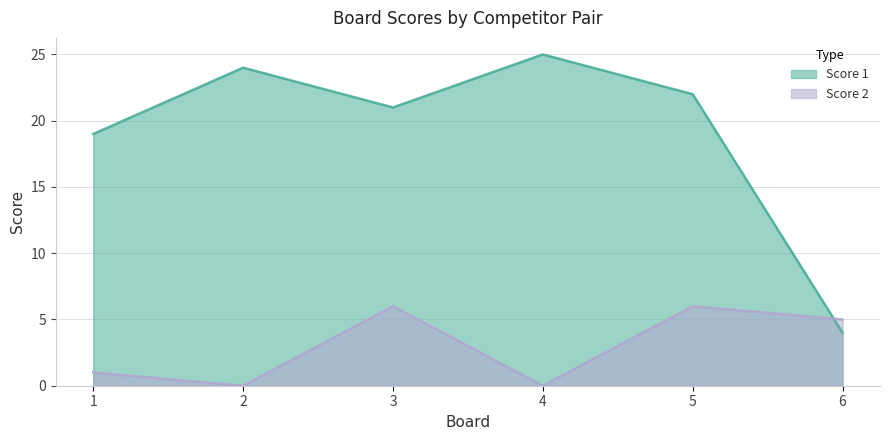

In Score 2, how many points are lower than both neighbors (excluding endpoints)?

2